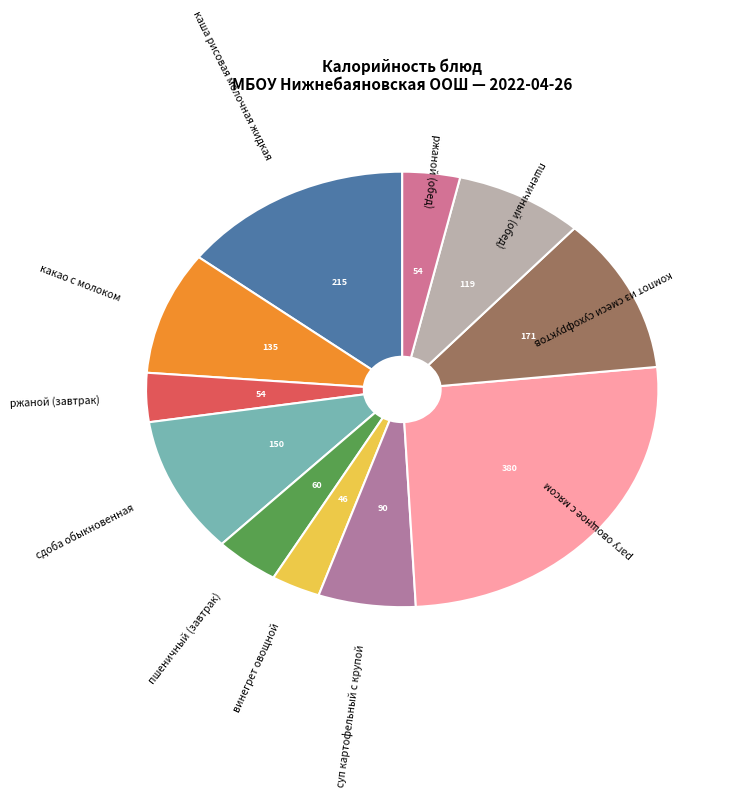

How many segments does this pie chart have?

11